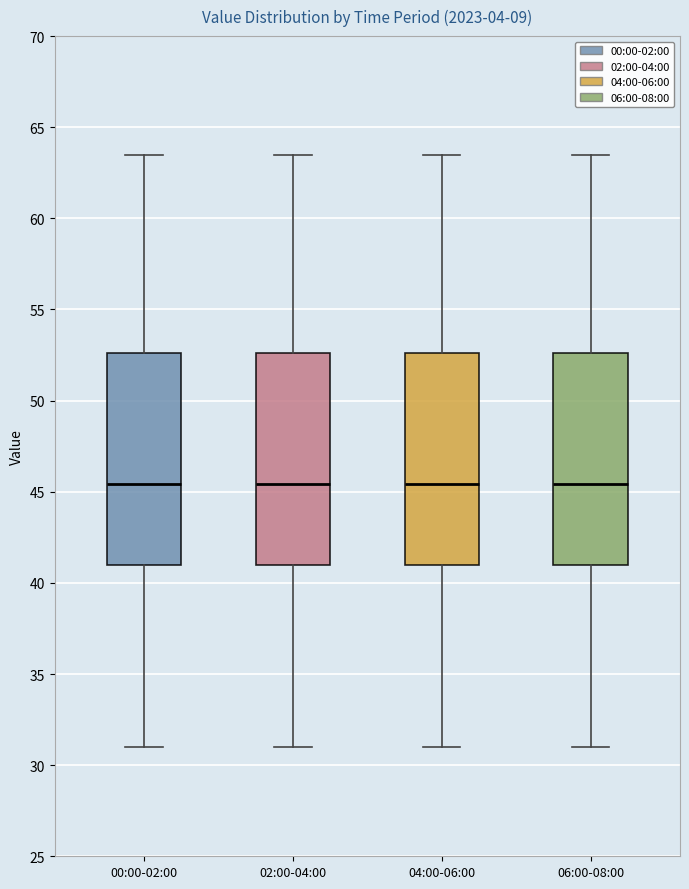

Reading left to right, transcribe this box plot: for each box, give where its median line is, the range the box spans, and where its two whiskers end, as read against the y-axis. The values are not printed on the chart, so give them approximately, as read against the axis.

00:00-02:00: median 45.5, box 41.0 to 52.5, whiskers 31.0 to 63.5
02:00-04:00: median 45.5, box 41.0 to 52.5, whiskers 31.0 to 63.5
04:00-06:00: median 45.5, box 41.0 to 52.5, whiskers 31.0 to 63.5
06:00-08:00: median 45.5, box 41.0 to 52.5, whiskers 31.0 to 63.5